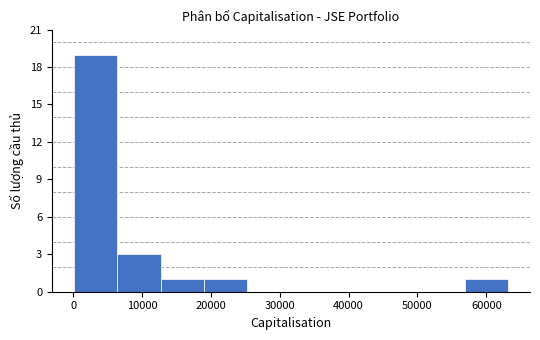

What is the height of the bar covering 57000 to 63000 on the x-axis? Neither the bar edges nor the heights are printed on the chart, so give them approximately, as read against the axes.

1